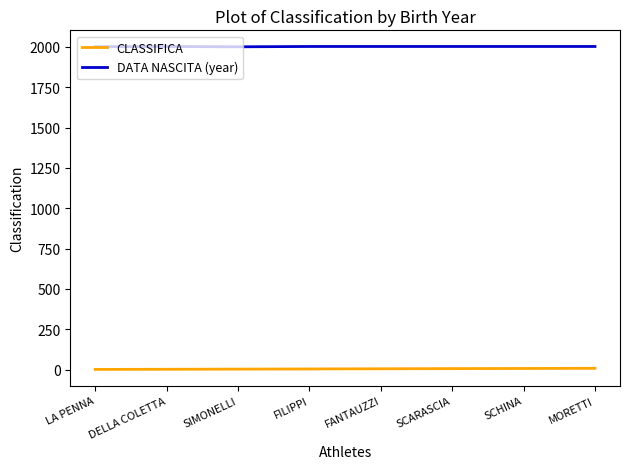

Is the value of CLASSIFICA at SCARASCIA greater than the value of DATA NASCITA (year) at DELLA COLETTA?

No